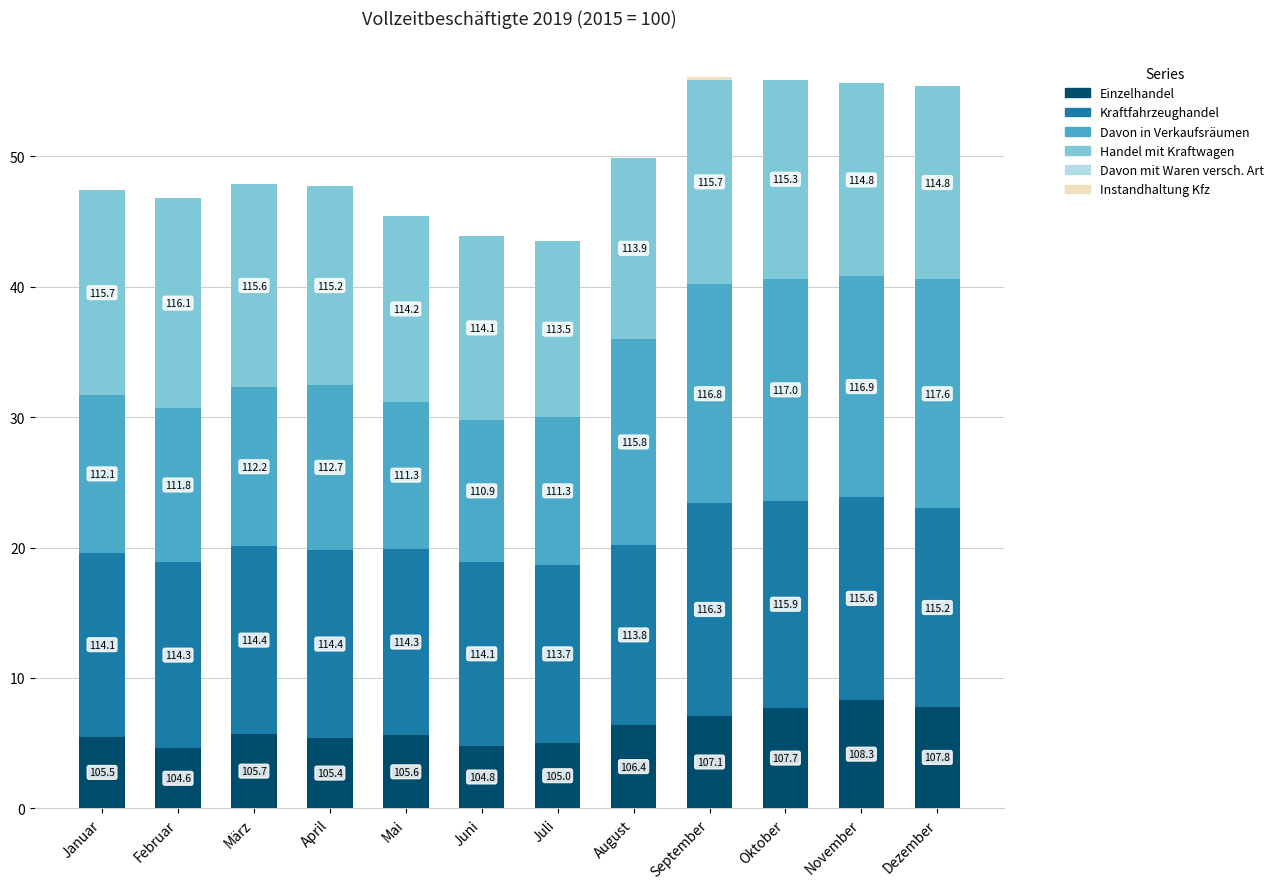

Does the chart contain stacked bars?

Yes